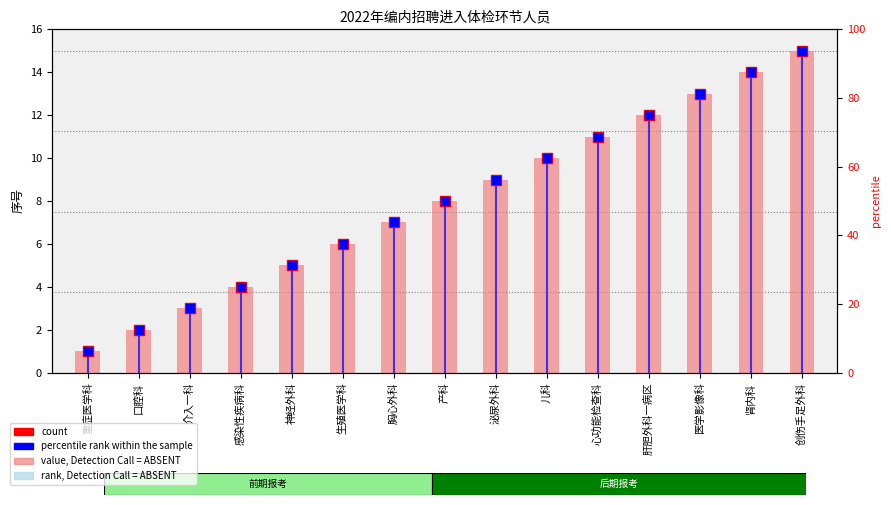

At which category is the sum across all series the highest?

创伤手足外科